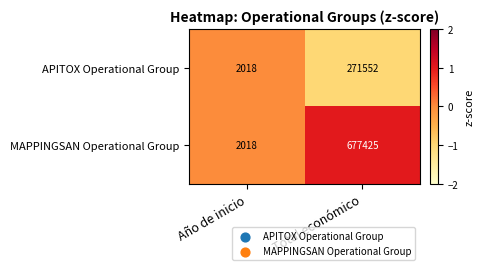

The APITOX Operational Group series shows 2018 at Año de inicio. True or false?

True